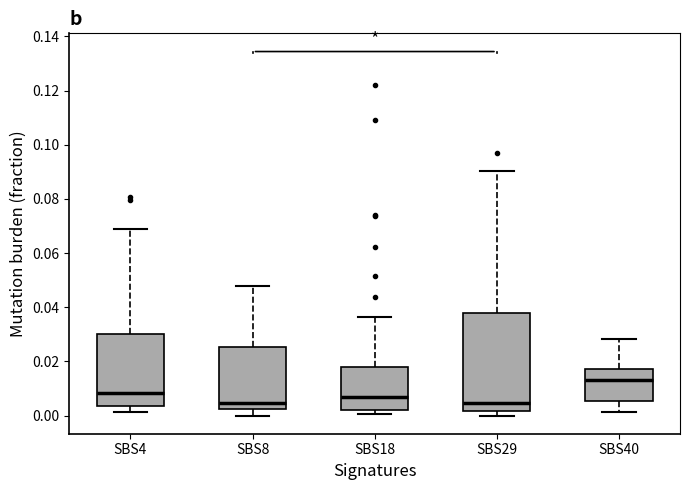

Reading left to right, read every box against the y-axis: the position of its median line, the range the box covers, and the ends of its whiskers. The values are not printed on the chart, so give them approximately, as read against the axis.

SBS4: median 0.008, box 0.004 to 0.030, whiskers 0.002 to 0.070
SBS8: median 0.004, box 0.002 to 0.026, whiskers 0.000 to 0.048
SBS18: median 0.006, box 0.002 to 0.018, whiskers 0.000 to 0.036
SBS29: median 0.004, box 0.002 to 0.038, whiskers 0.000 to 0.090
SBS40: median 0.012, box 0.006 to 0.018, whiskers 0.002 to 0.028